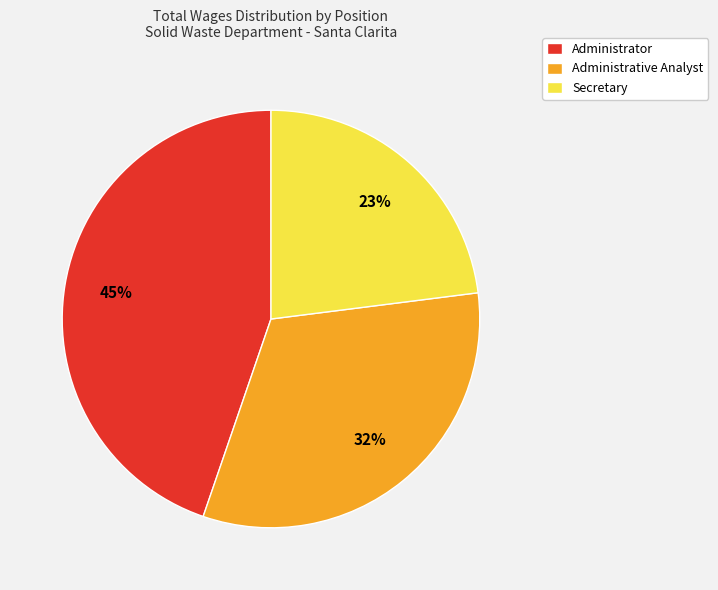

Rank the categories by value from highest to lowest.

Administrator, Administrative Analyst, Secretary